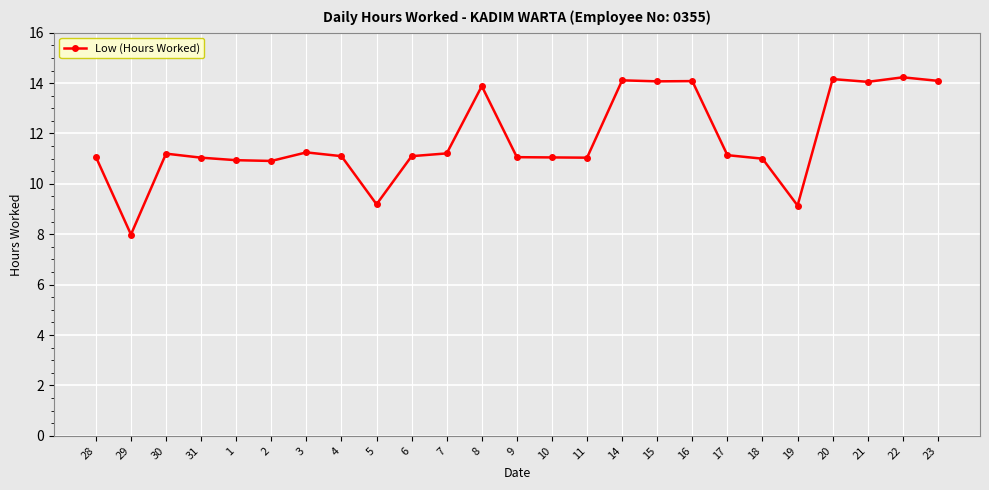

What is the maximum value shown in the chart?

14.2